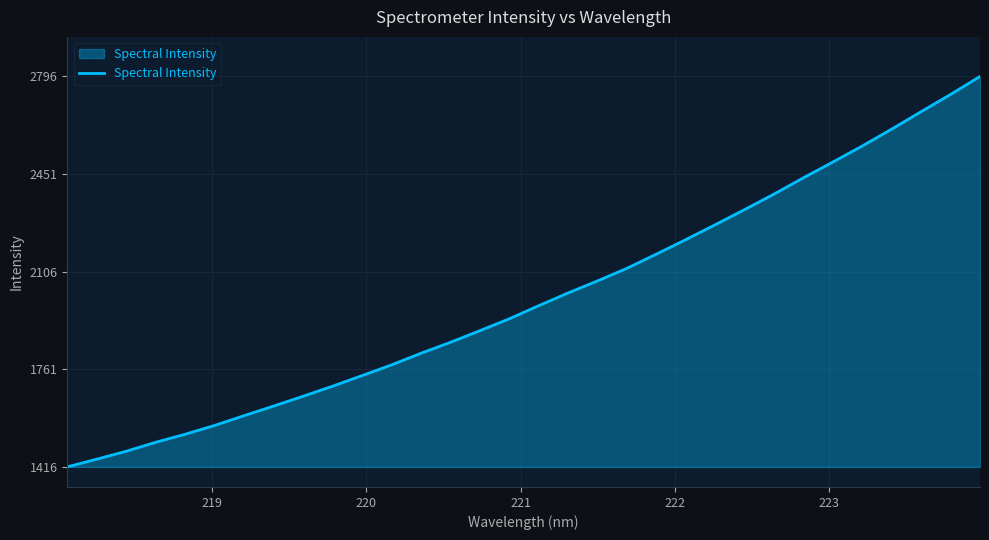

What is the difference between the maximum and minimum values?

1379.1